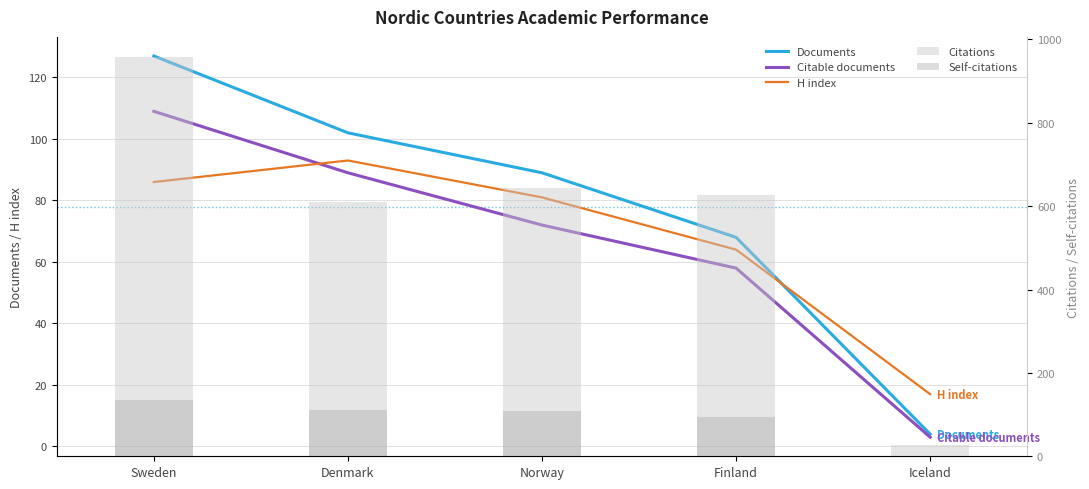

What is the sum of the Documents values at Norway and Finland?

157